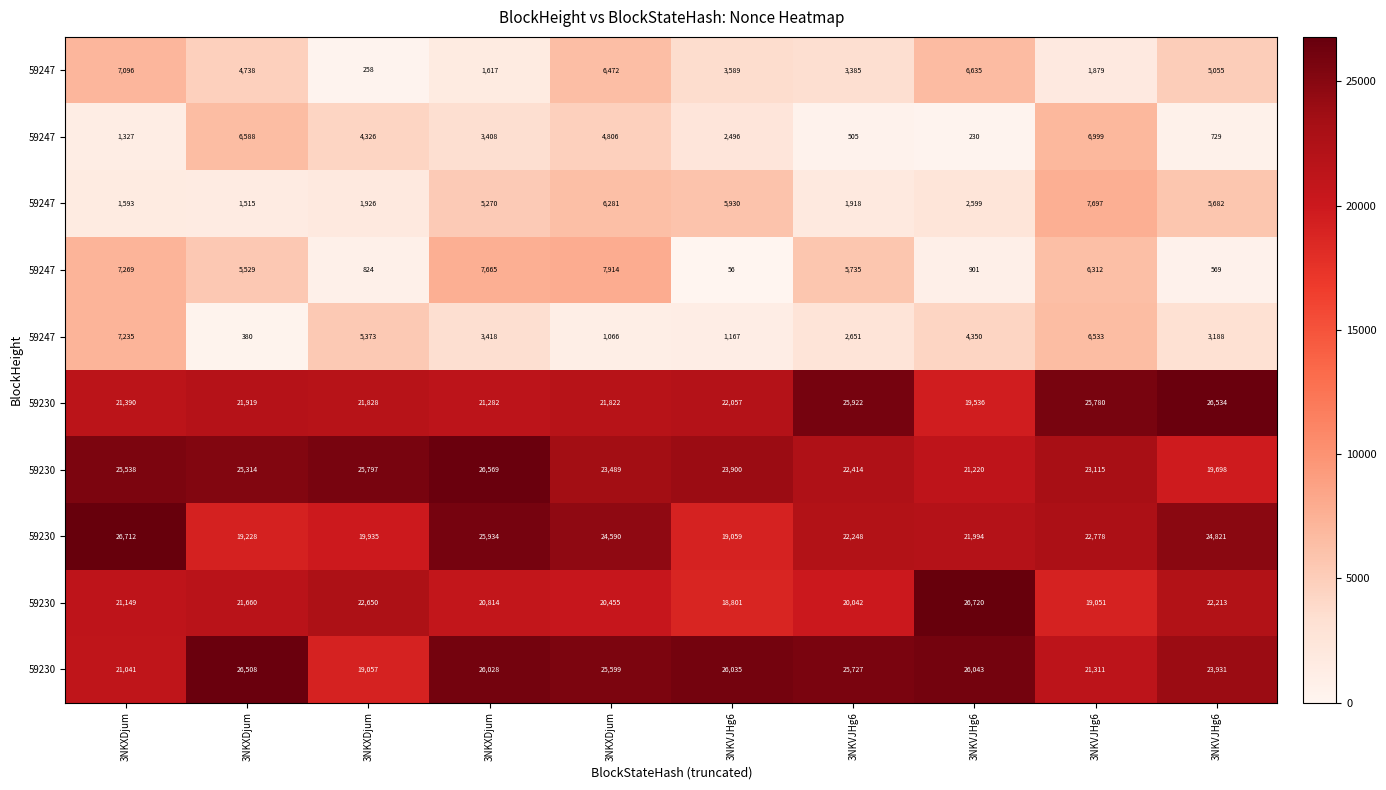

How many distinct data groups are displayed?

10